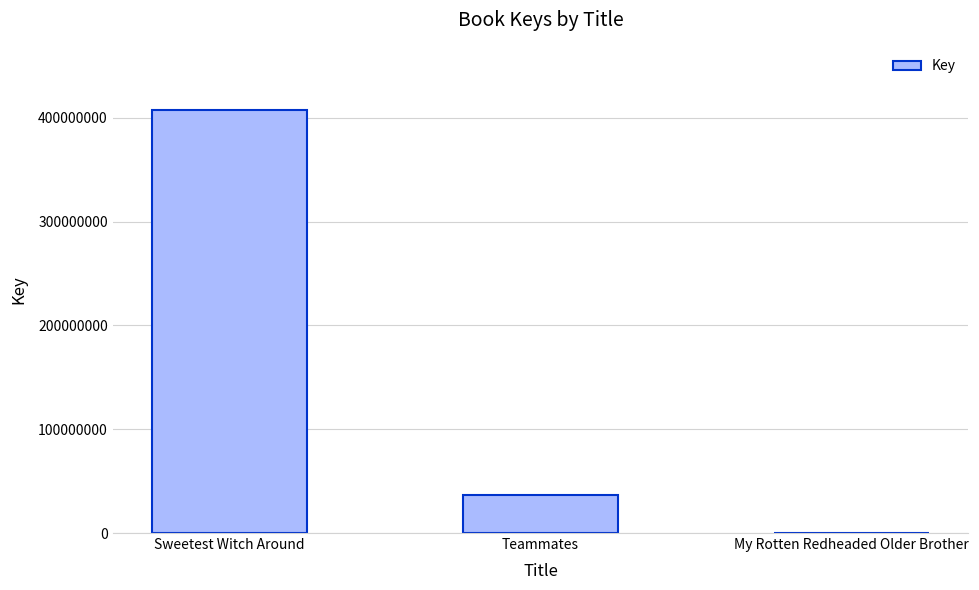

What is the change in value from Teammates to My Rotten Redheaded Older Brother?

-37089761